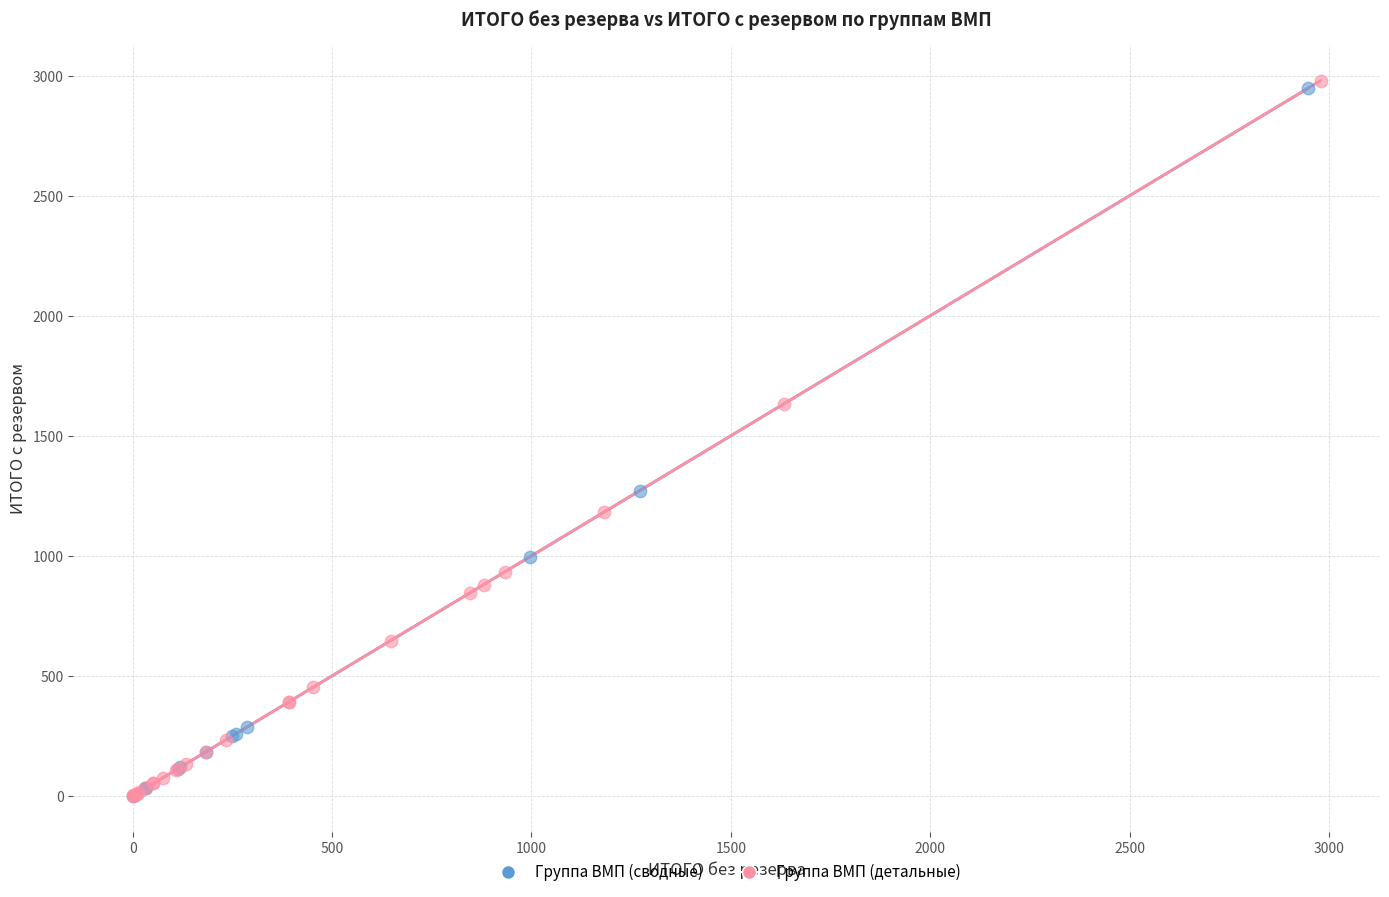

What are all the series names shown in the legend?

Группа ВМП (сводные), Группа ВМП (детальные)